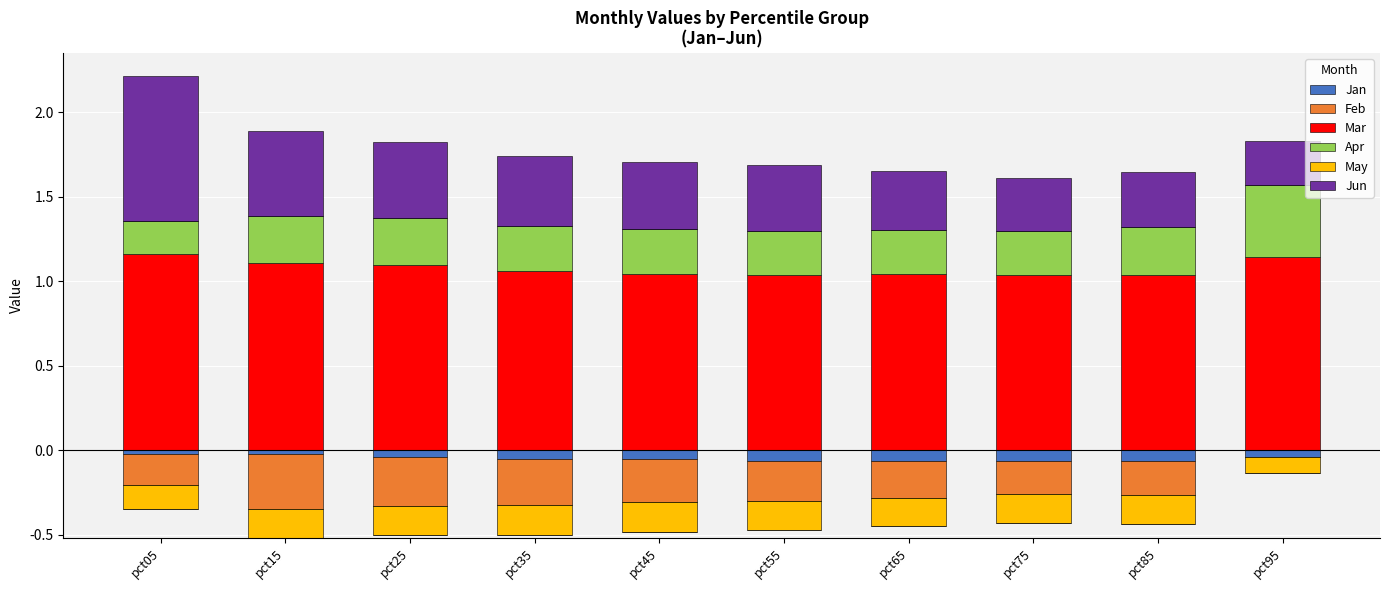

Which series has the widest spread of values?

Jun